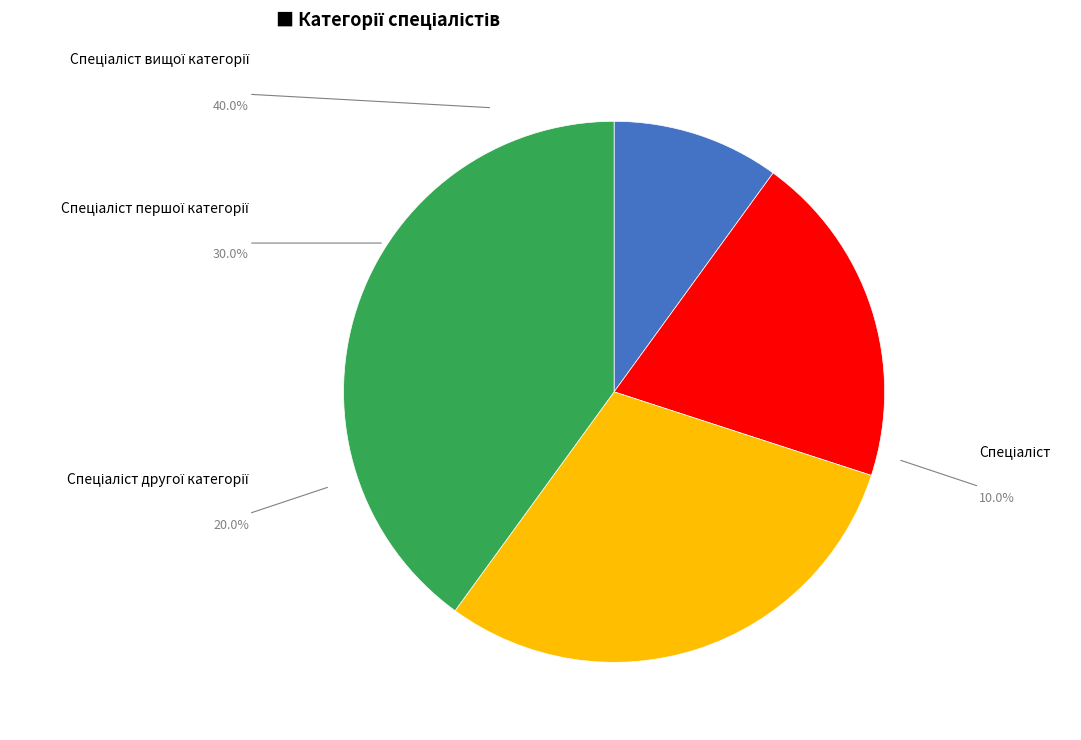

What portion of the pie excludes Спеціаліст?

90.0%